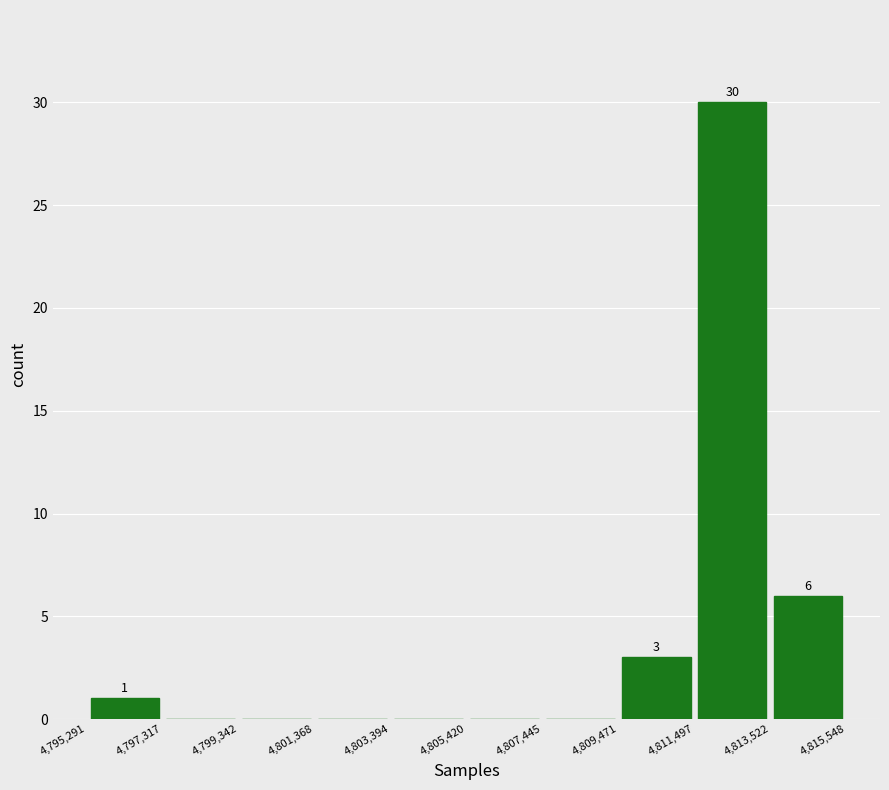

Which range on the x-axis has the tallest bar?

4,811,497 to 4,813,522